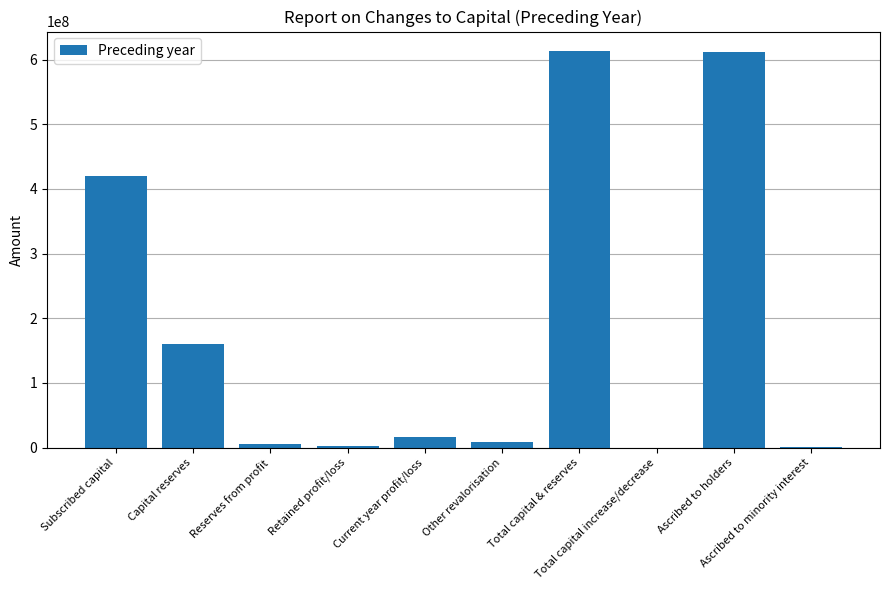

What is the sum of all values?

1838179833